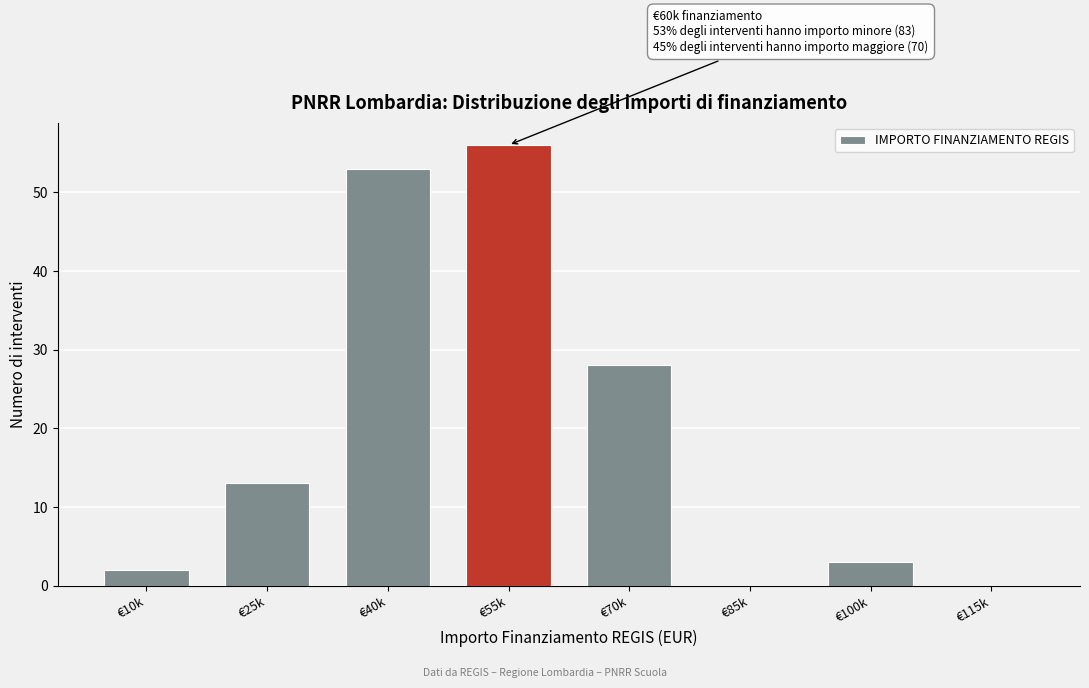

Reading left to right, list all the values displayed in this chart.

€10k=2	€25k=13	€40k=53	€55k=56	€70k=28	€85k=0	€100k=3	€115k=0